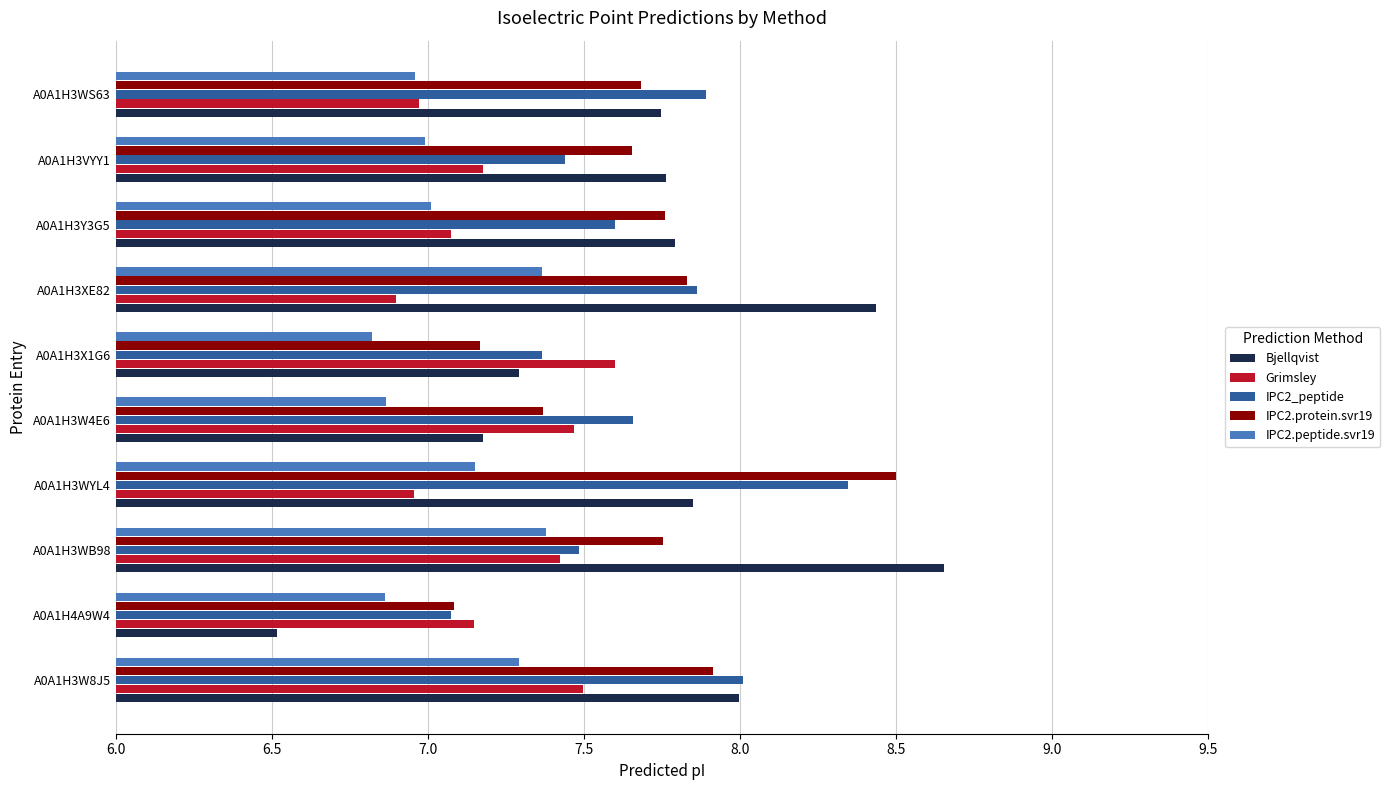

List the series in order of their peak value, highest first.

Bjellqvist, IPC2.protein.svr19, IPC2_peptide, Grimsley, IPC2.peptide.svr19